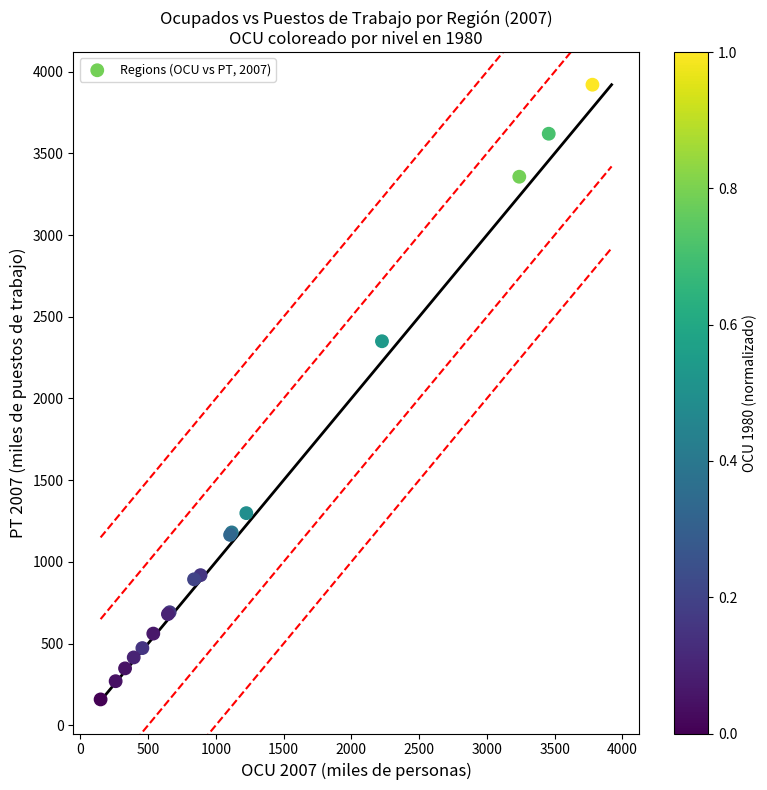

What Y value in the scatter plot is closest to 2039?

2350.0